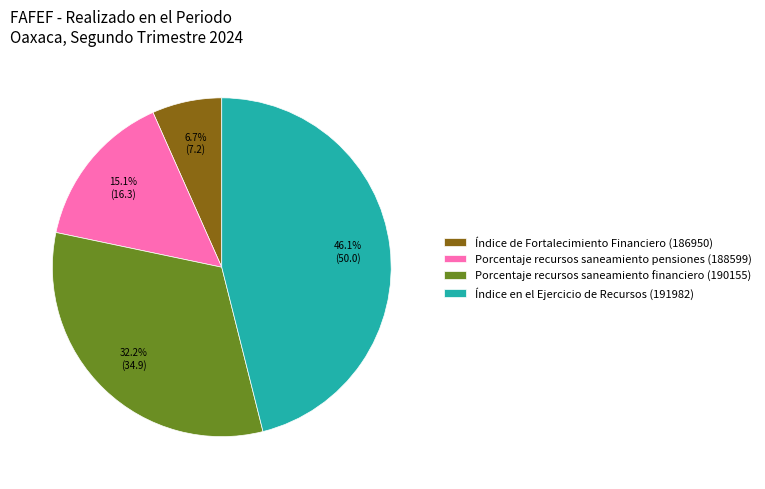

To the nearest percent, what is the difference between the largest and smallest slice percentages?

39%